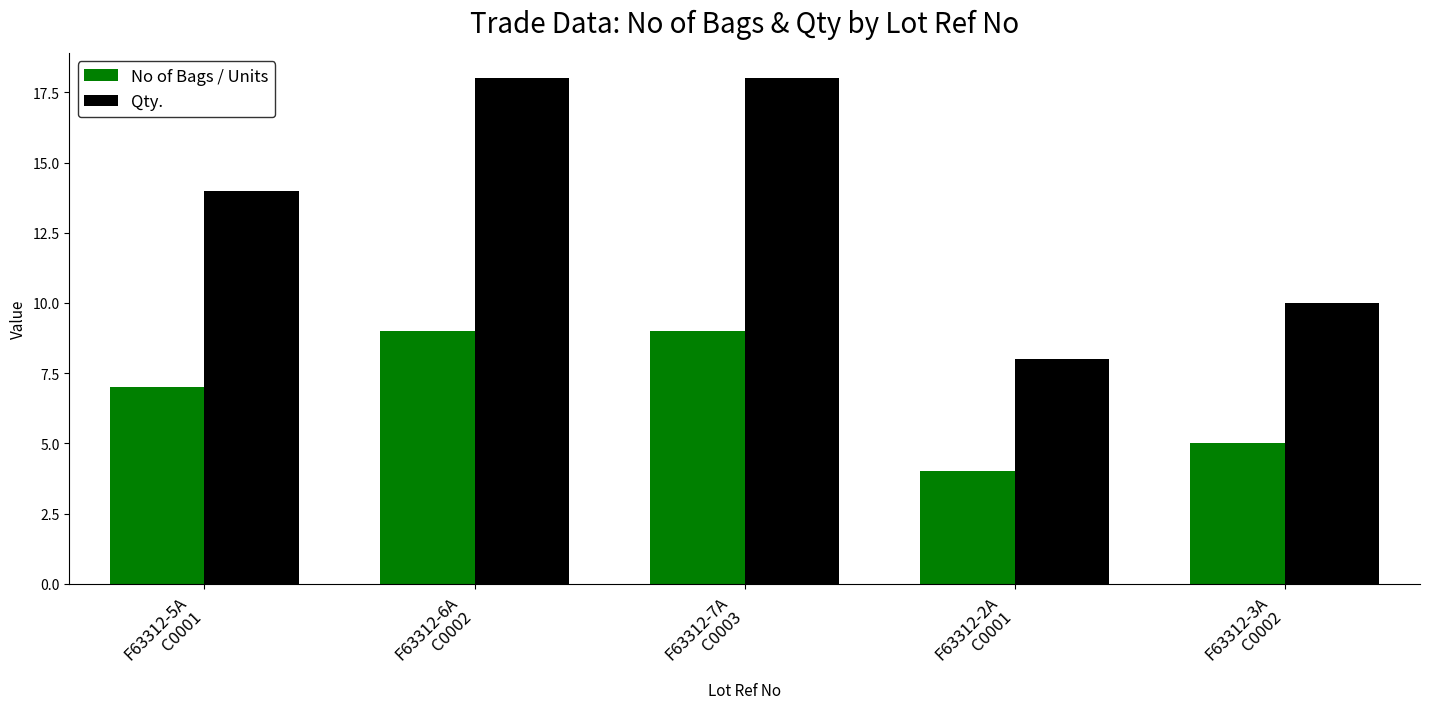

Between F63312-6A
C0002 and F63312-3A
C0002, which series saw the biggest shift?

Qty.